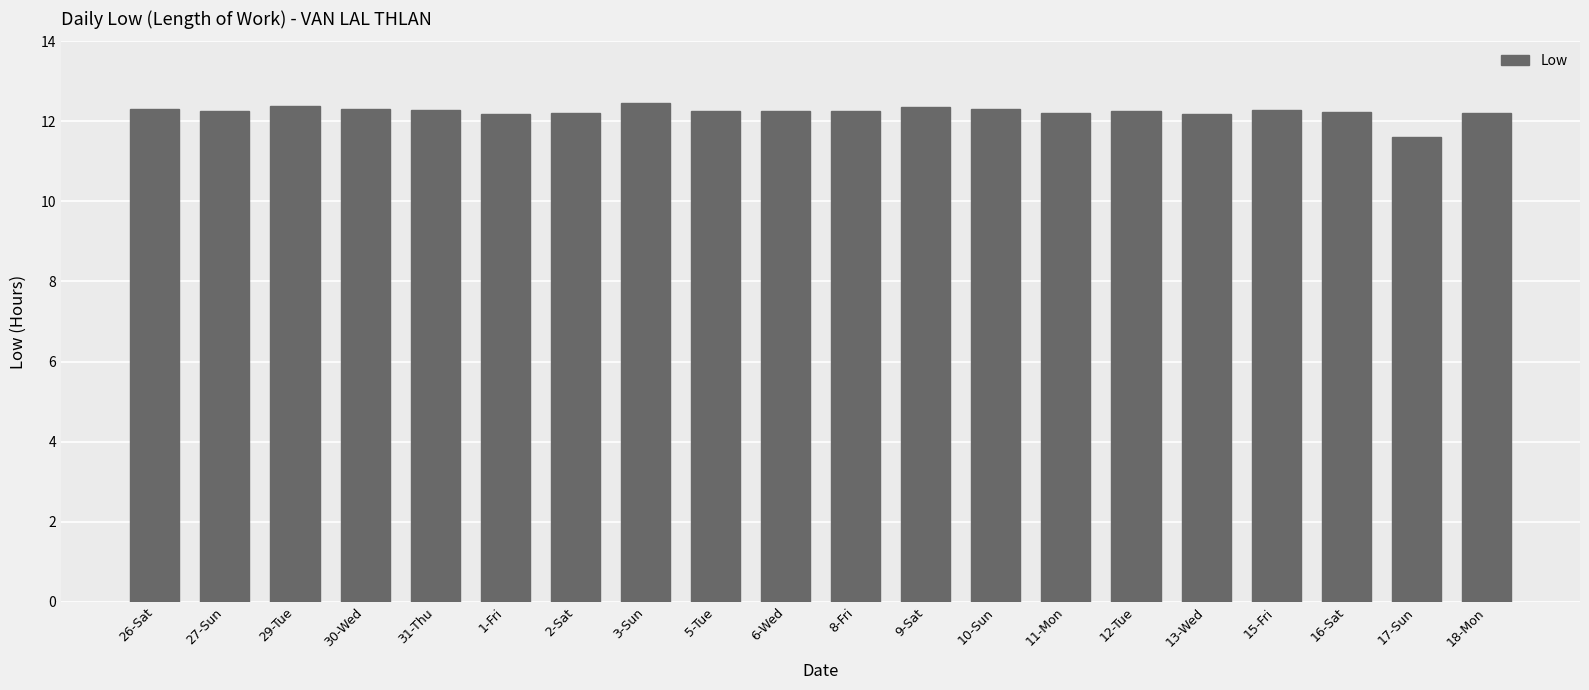

What is the value of the 19th bar from the left?

11.6